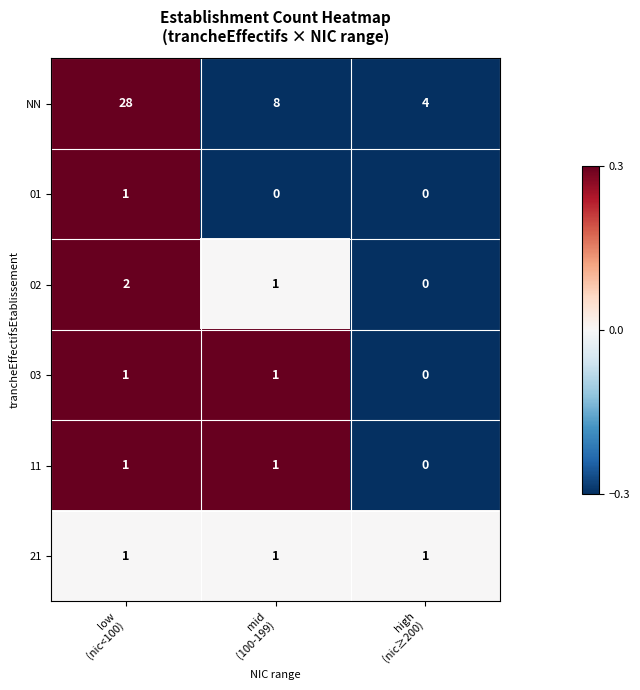

How many 01 values are between 0 and 1?

3